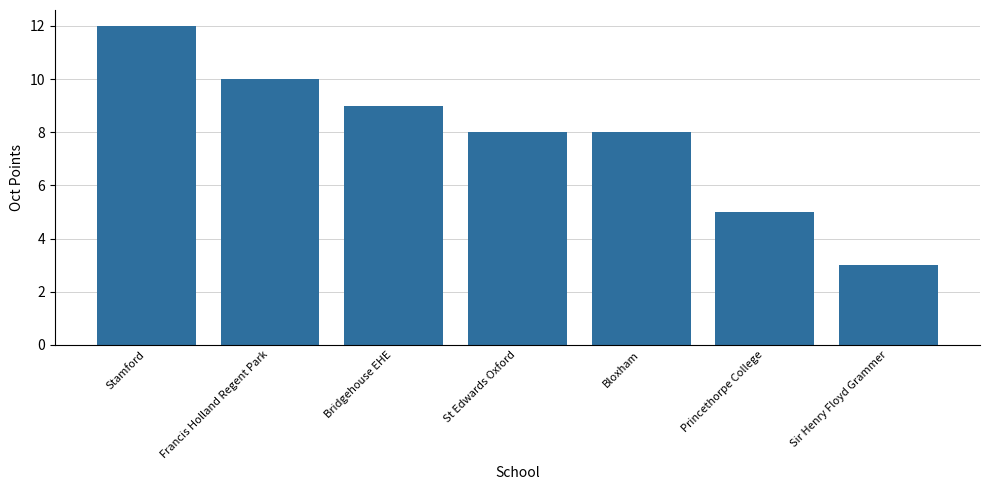

Count the values in the range 5 to 10.

5